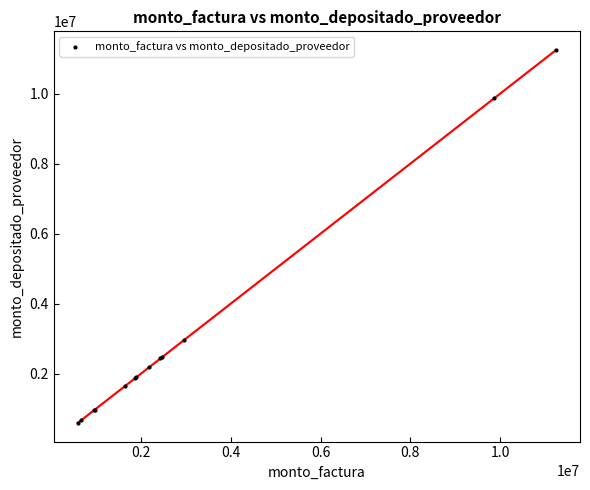

What Y value in the scatter plot is closest to 5919500?

2953000